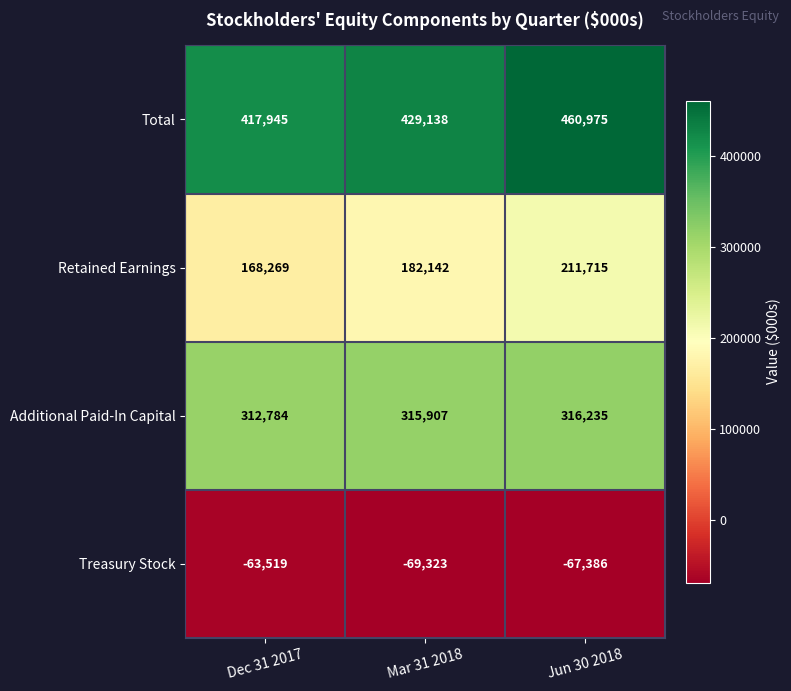

What is the minimum value shown in the chart?

-69323